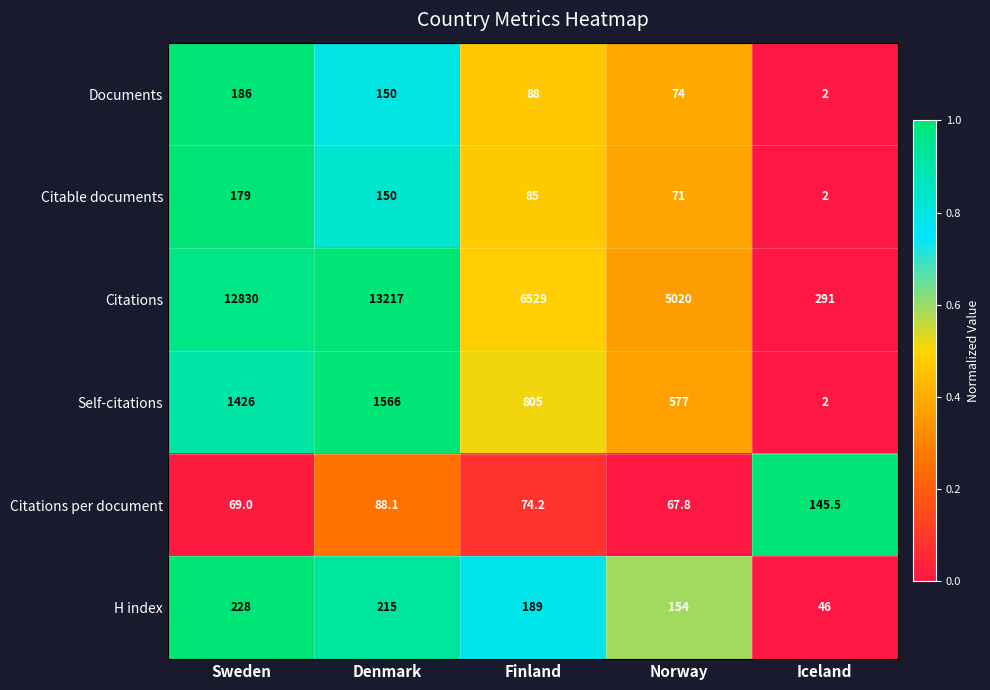

Rank the categories by H index value from highest to lowest.

Sweden, Denmark, Finland, Norway, Iceland